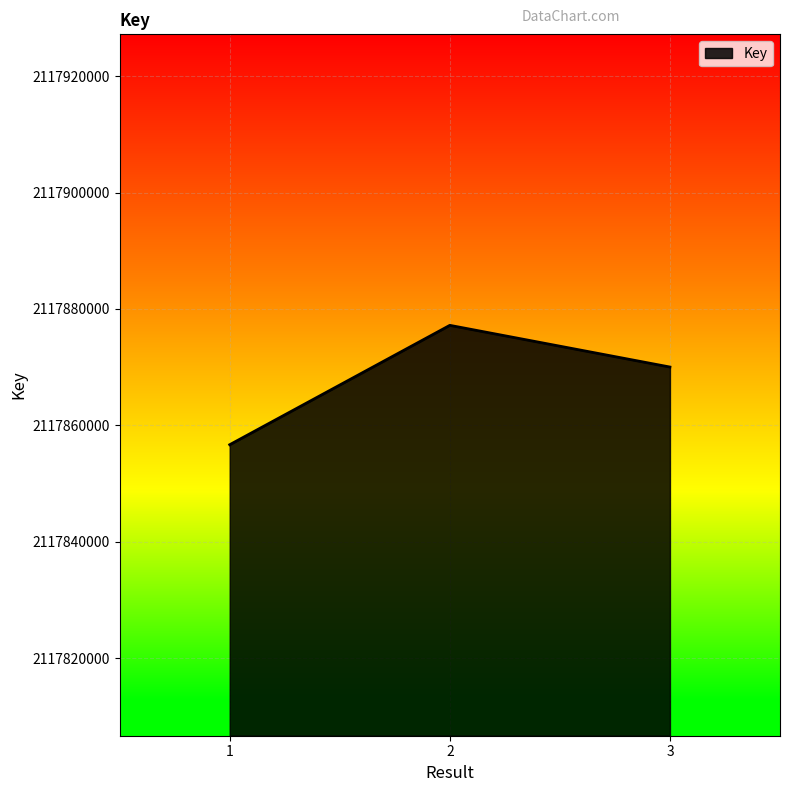

Reading right to left, list all the values displayed in this chart.

3=2117870018	2=2117877182	1=2117856674